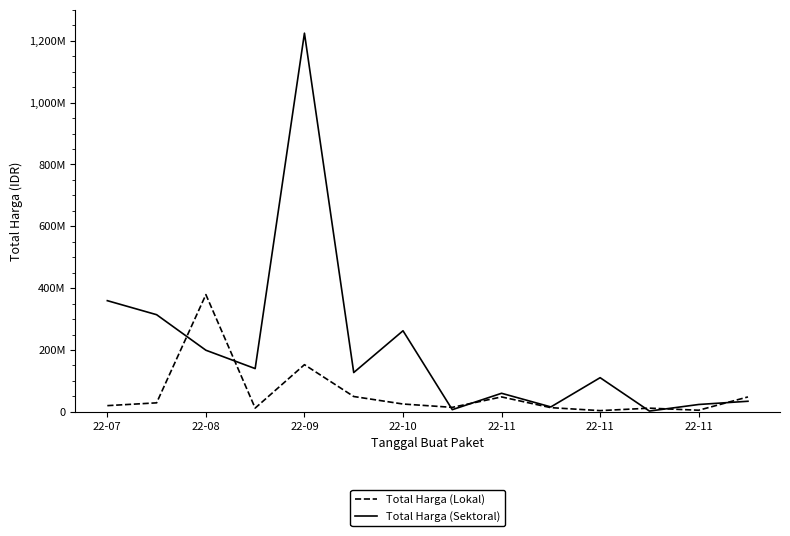

What are all the series names shown in the legend?

Total Harga (Lokal), Total Harga (Sektoral)